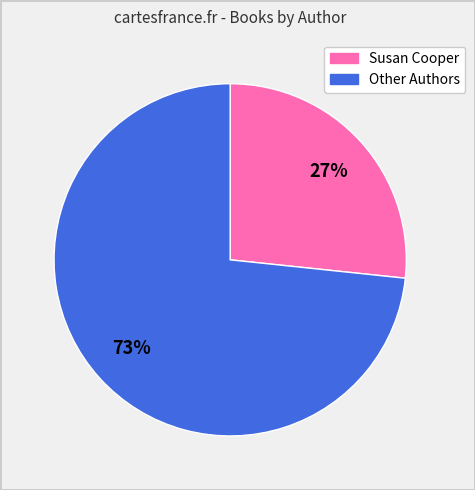

Is there a majority slice in this chart?

Yes